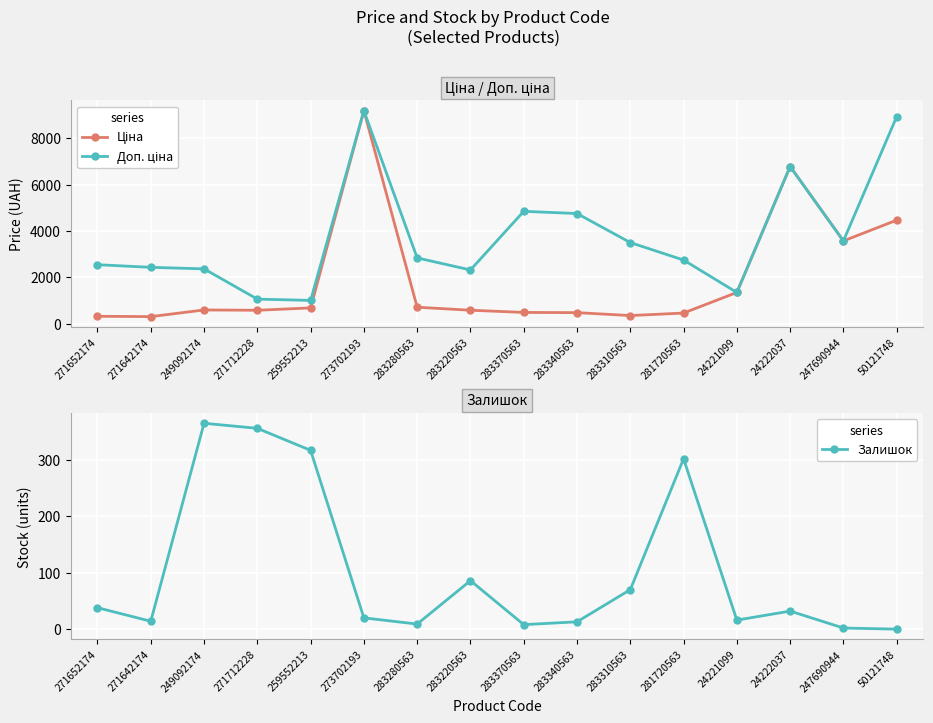

List the series in order of their overall mean, highest first.

Доп. ціна, Ціна, Залишок